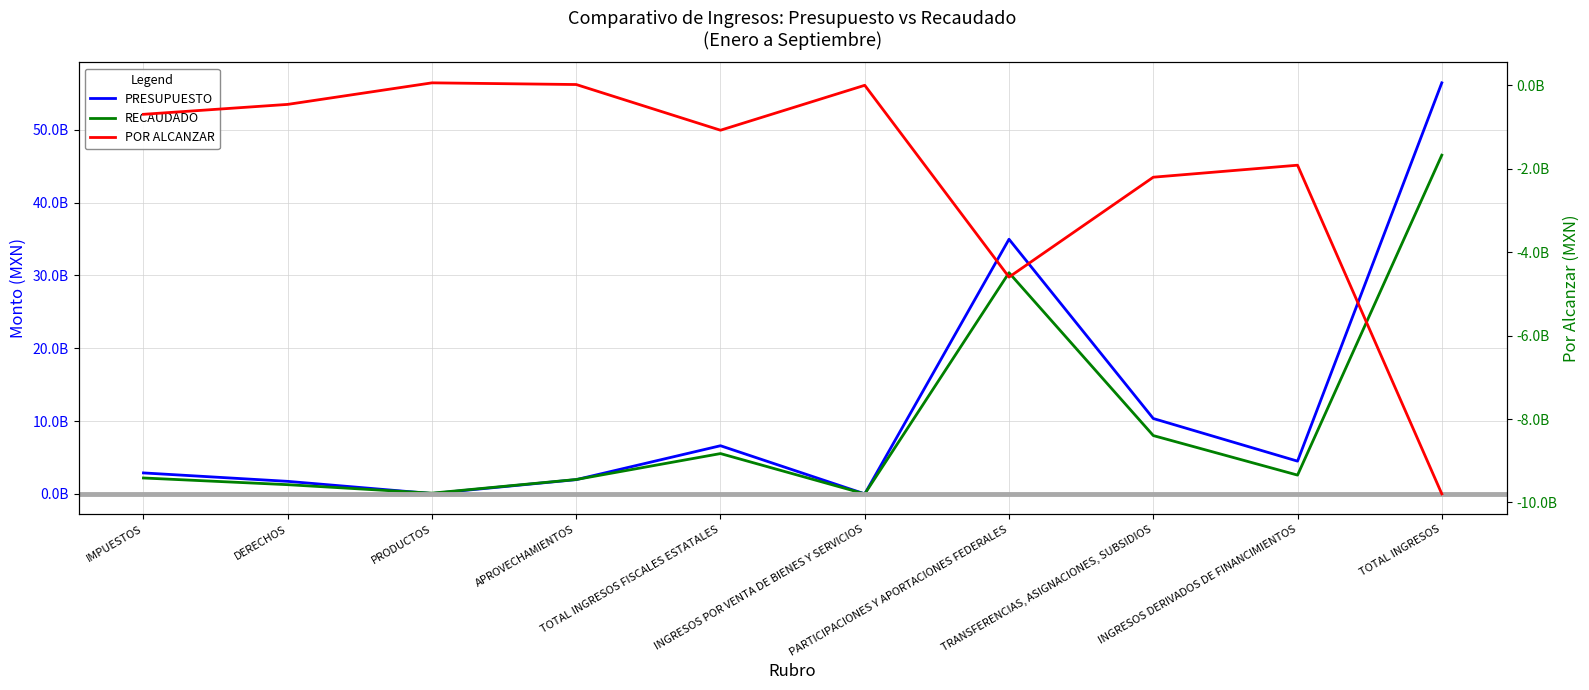

Which label corresponds to the smallest value in the chart?

TOTAL INGRESOS